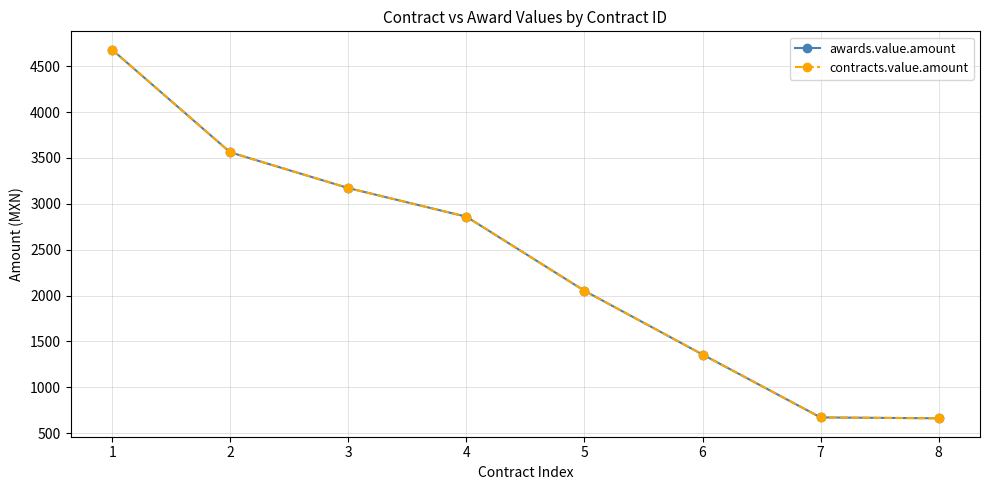

Does the chart have visible grid lines?

Yes